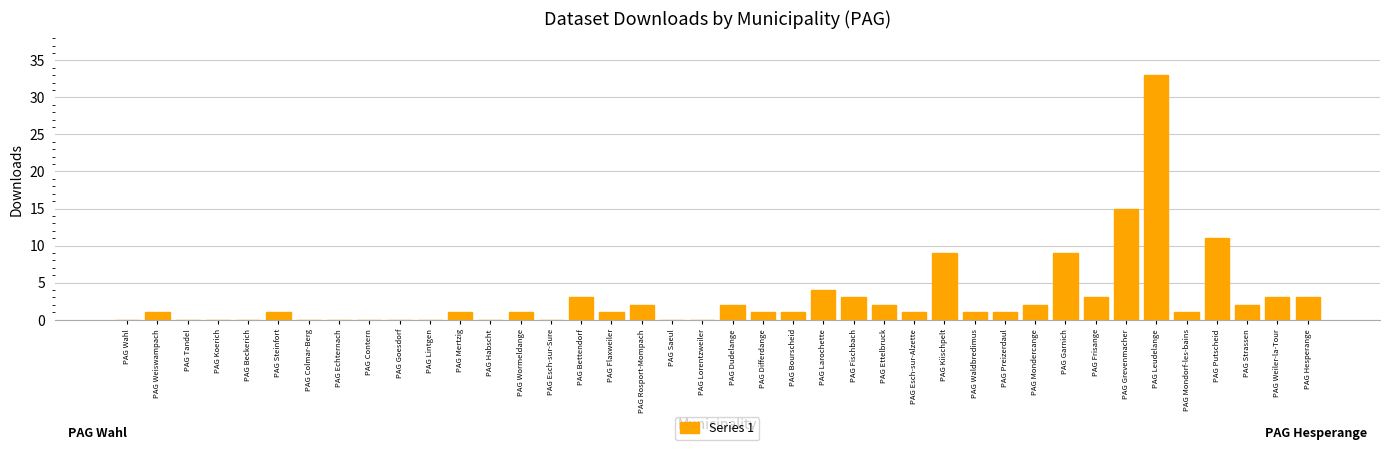

The chart shows a value of 0 at PAG Lorentzweiler. True or false?

True